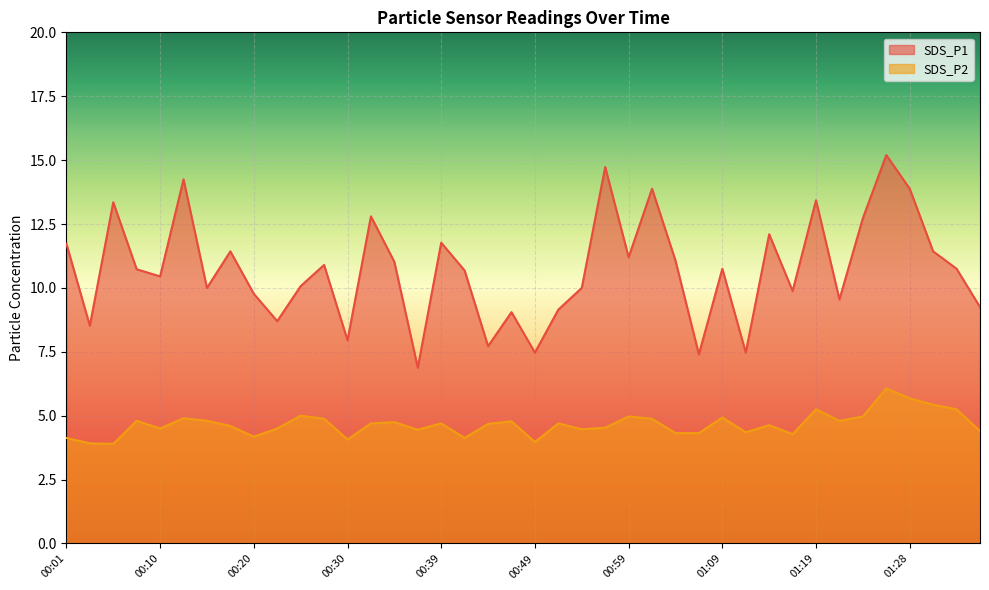

At which label does SDS_P1 reach its peak?

01:26